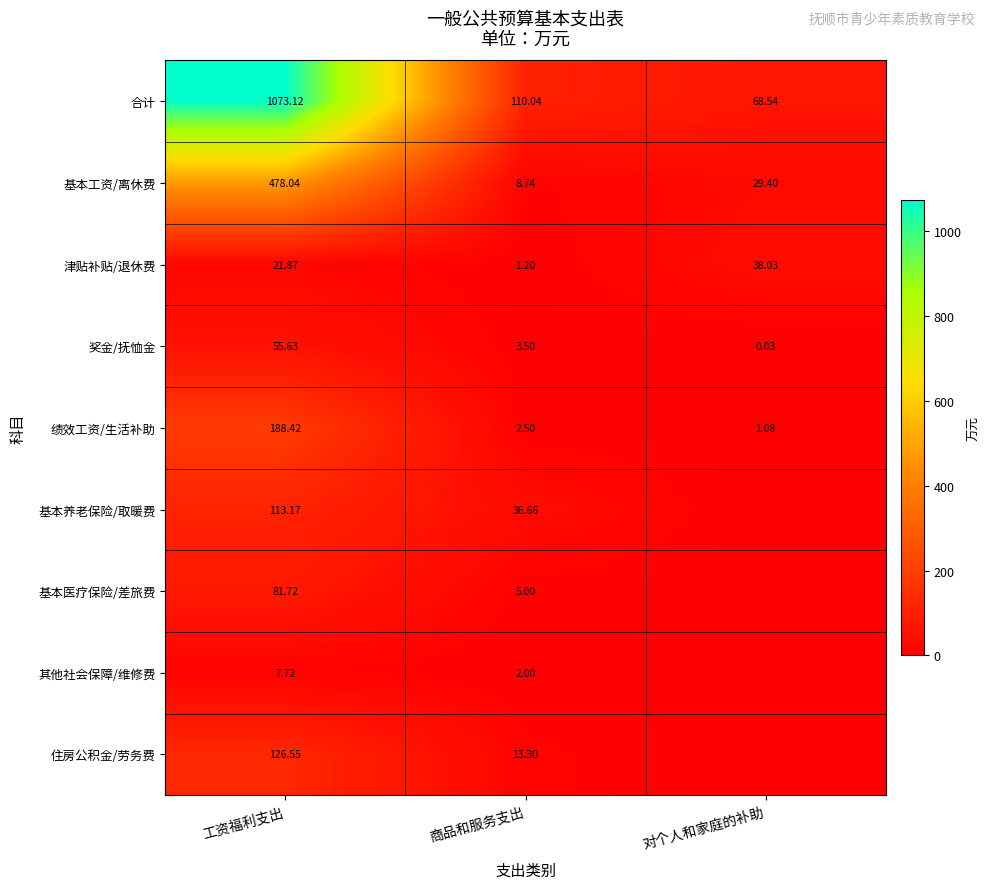

Between 对个人和家庭的补助 and 工资福利支出, which is larger?

工资福利支出